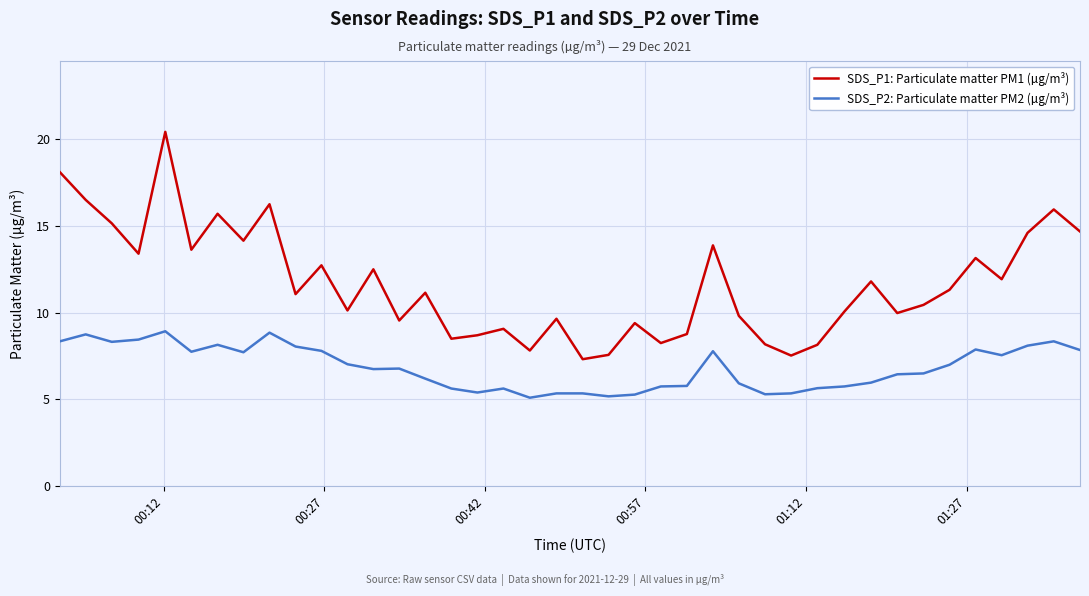

What is the maximum value for SDS_P1: Particulate matter PM1 (µg/m³)?

20.4